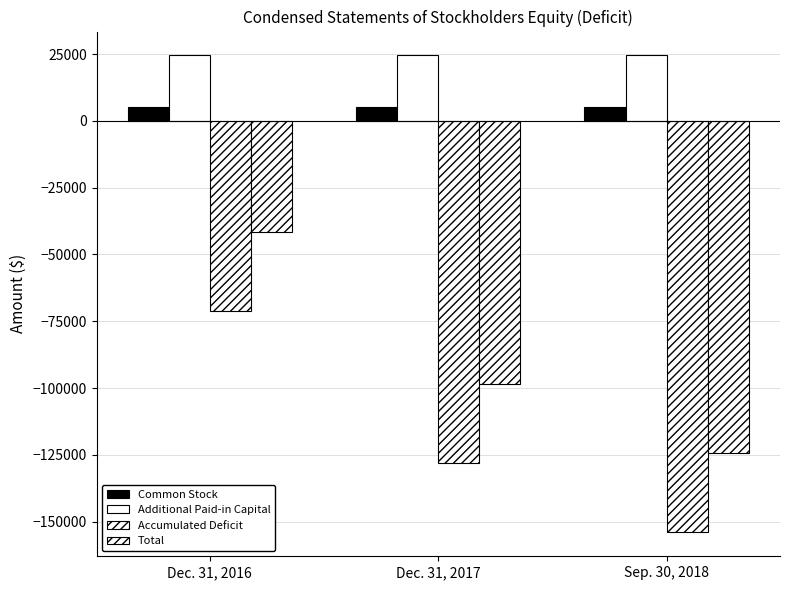

Read the Common Stock value at Dec. 31, 2017.

5290